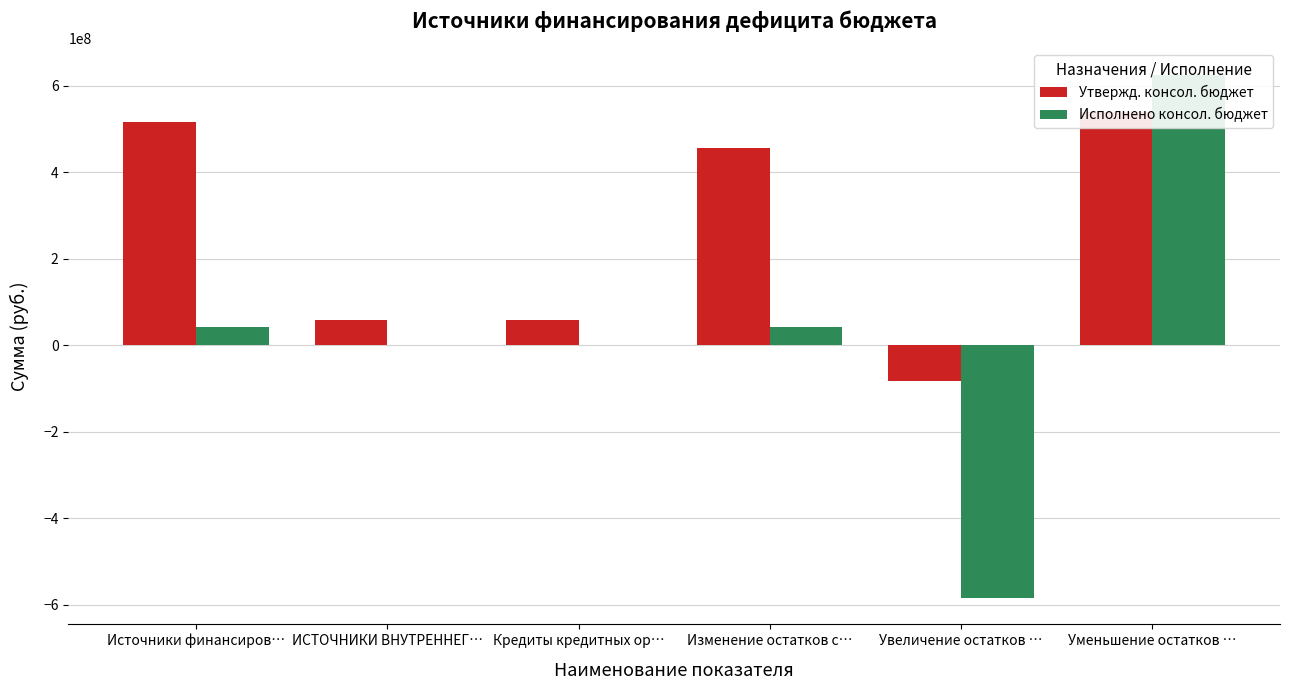

What is the difference between the Утвержд. консол. бюджет values at Изменение остатков с… and Увеличение остатков …?

539197428.0